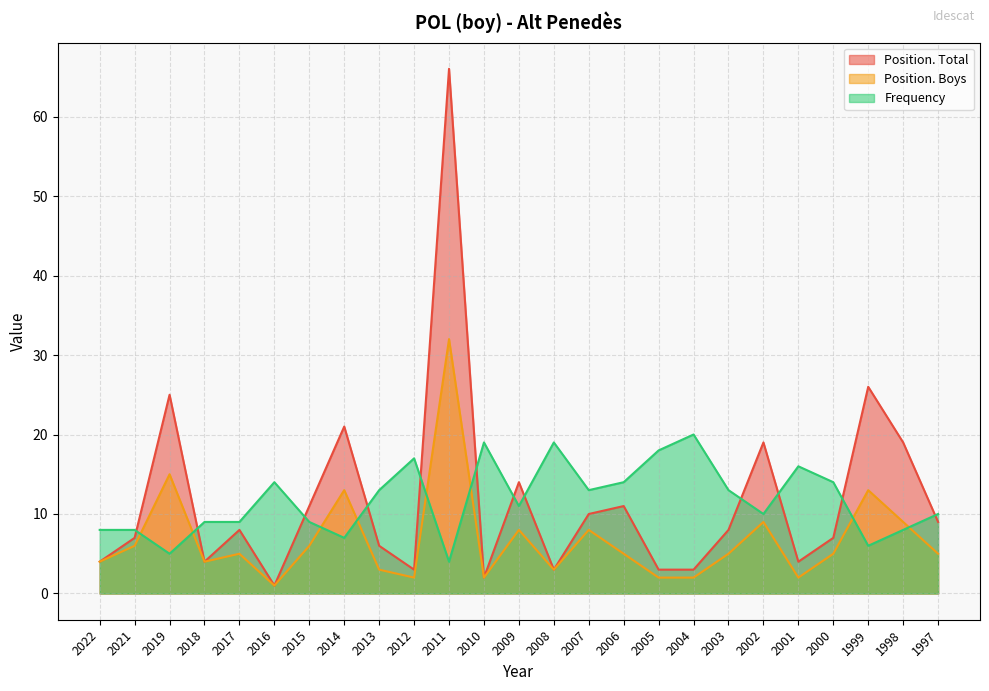

Count the number of categories in the chart.

25